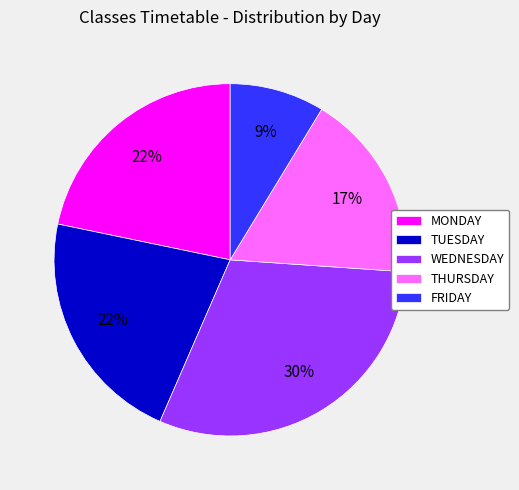

How many segments does this pie chart have?

5